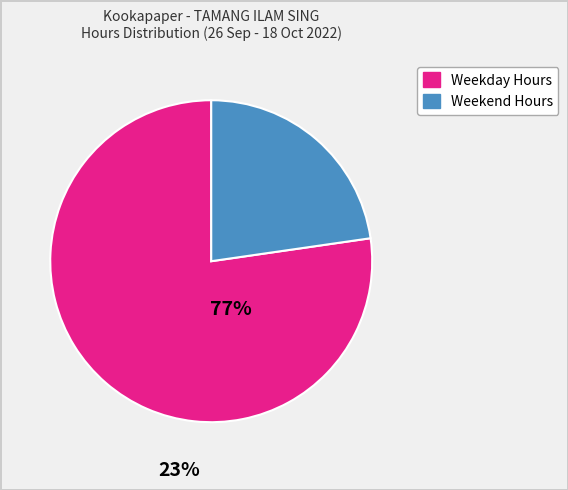

Is there a majority slice in this chart?

Yes